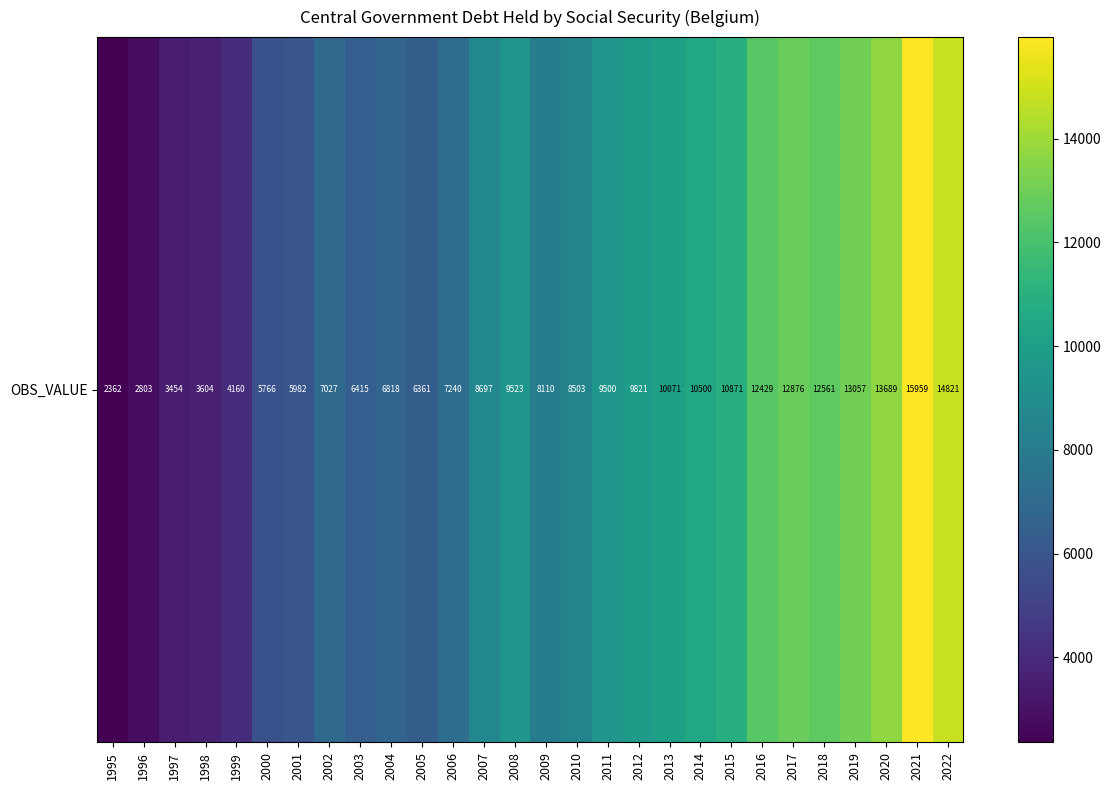

The value at 2017 is 4448.2. True or false?

False